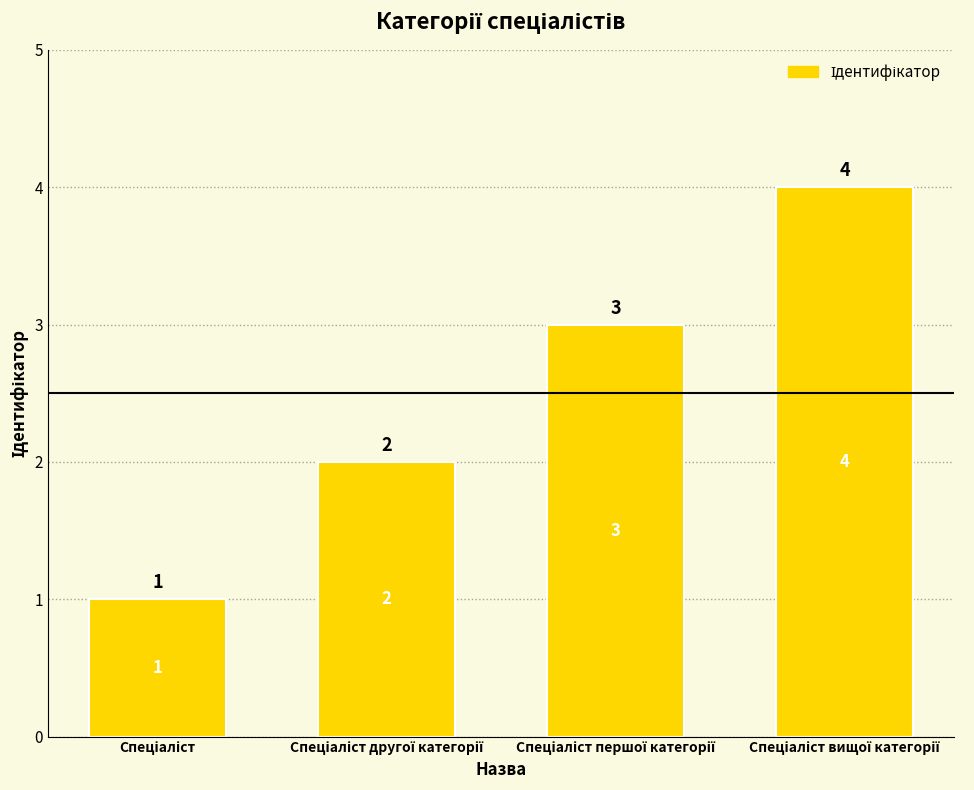

How many values are between 2 and 4?

3